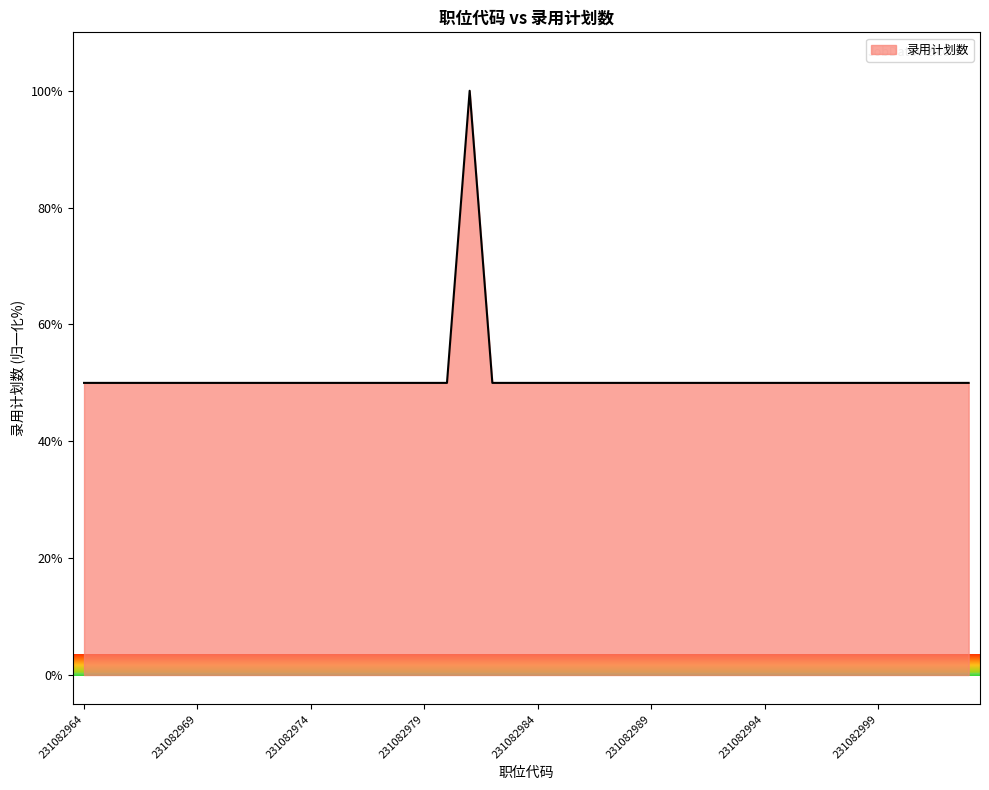

What is the smallest value displayed?

50